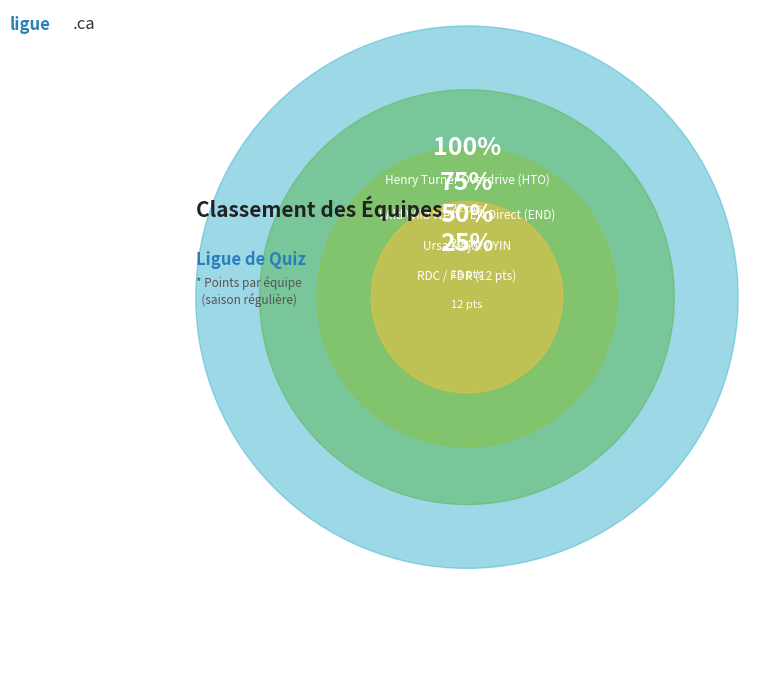

Is VVQ the majority of the pie?

No